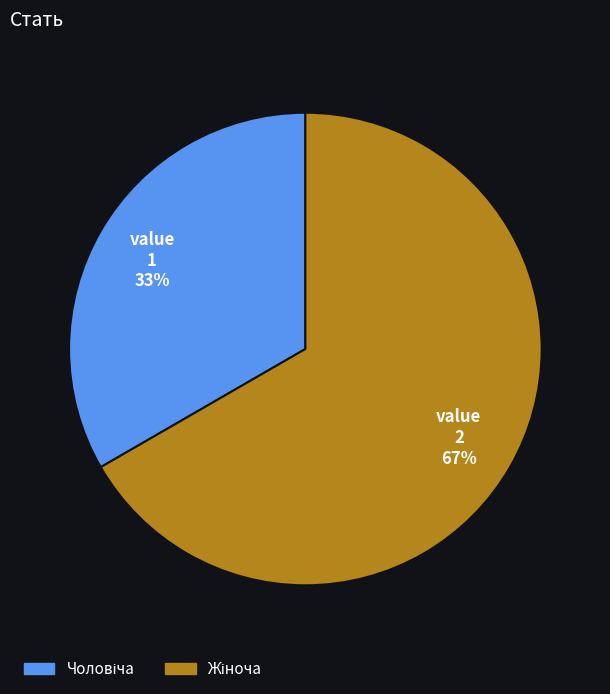

Is there any slice that represents more than half of the pie?

Yes